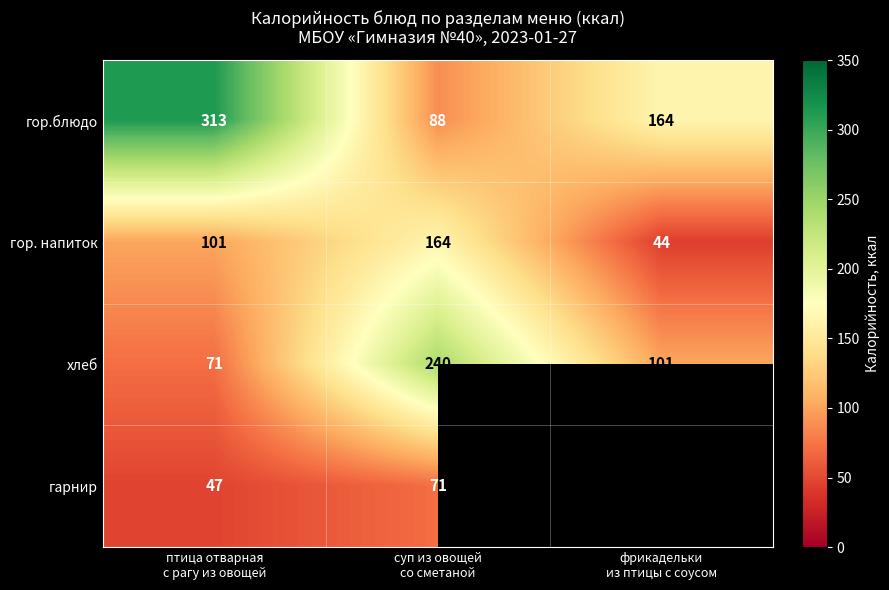

Which series changed the most between птица отварная
с рагу из овощей and суп из овощей
со сметаной?

гор.блюдо